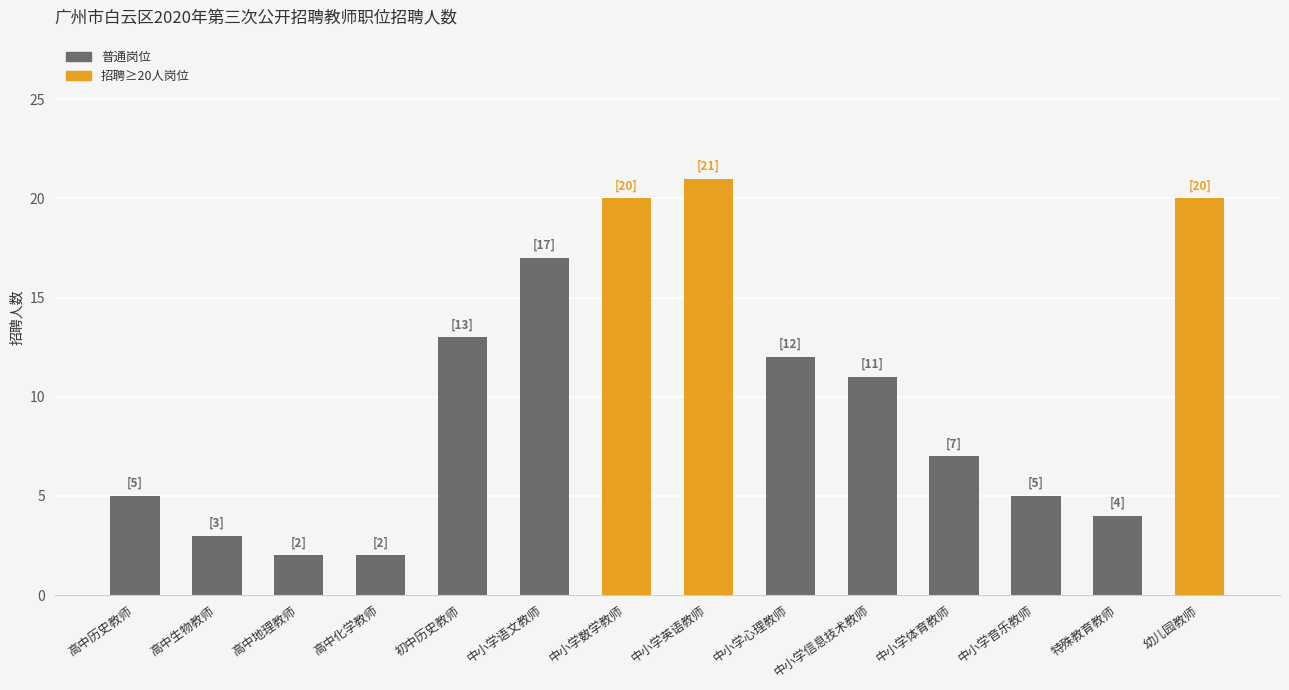

Where does the data first go above 11?

初中历史教师